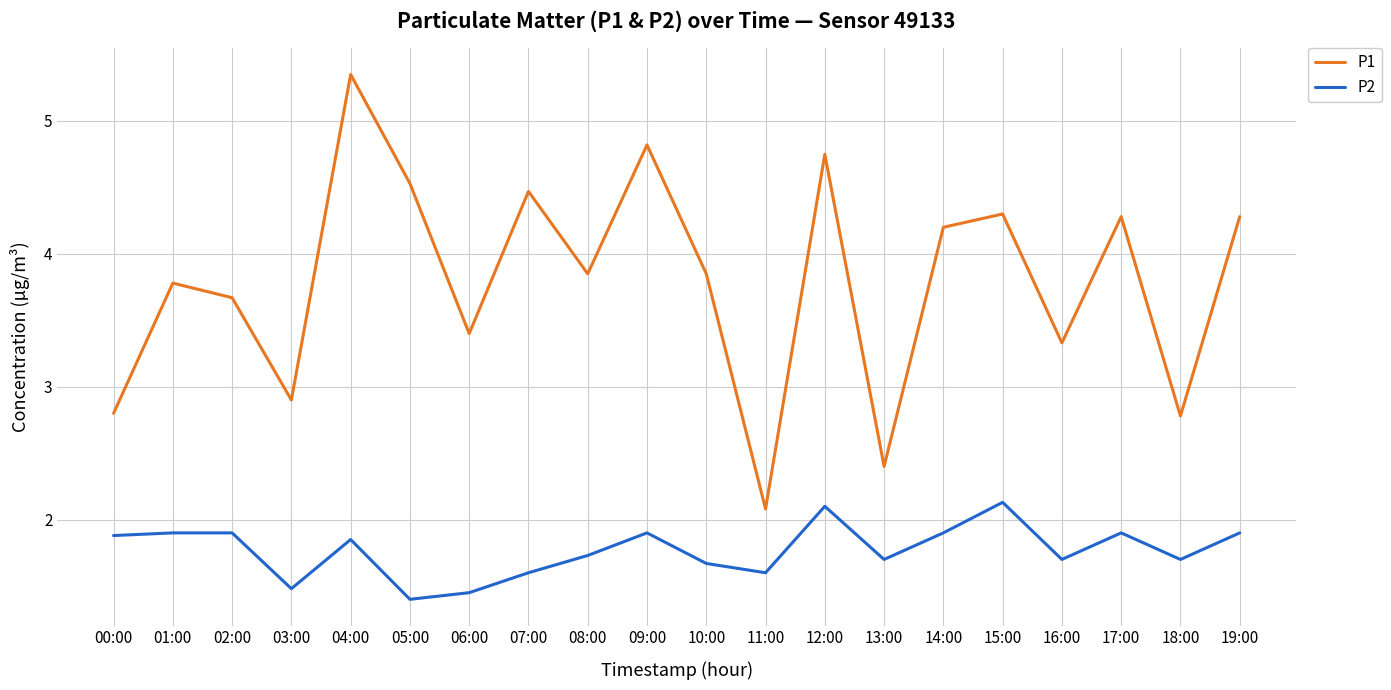

What position from the left is 15:00?

16